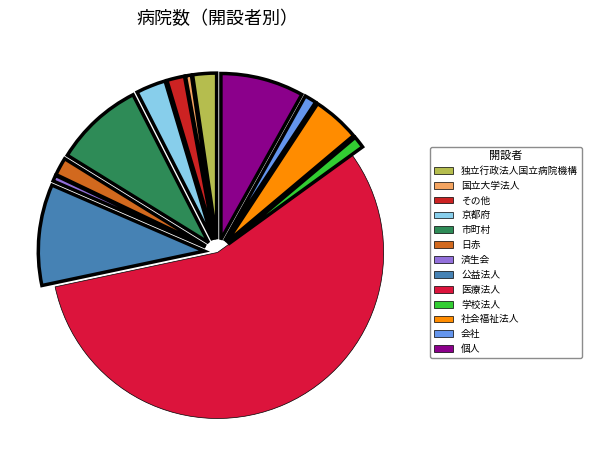

Which slice is the largest?

医療法人